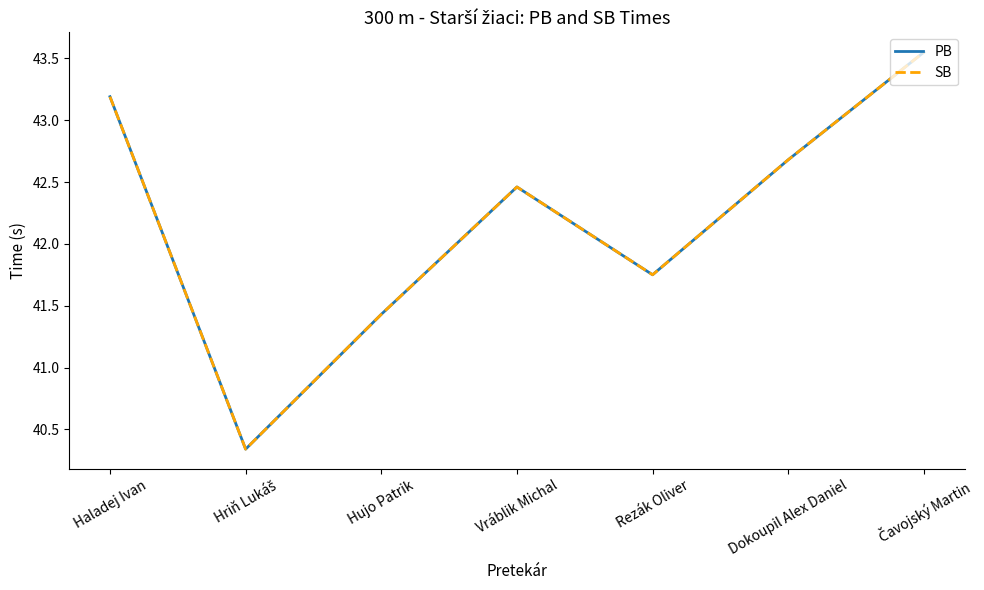

Is this an area chart (filled region under the line)?

No